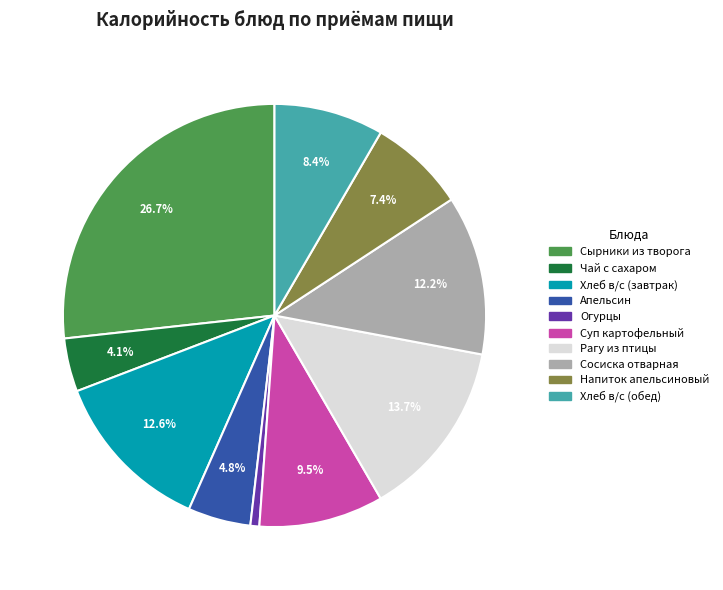

Count the number of slices in the pie.

10